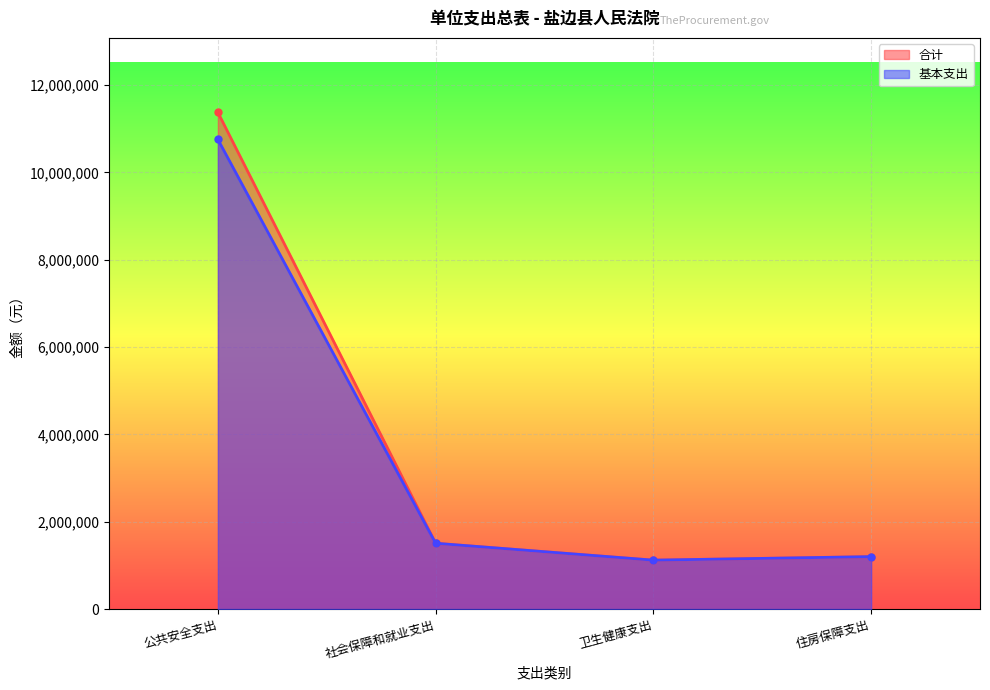

Is it true that 合计 equals 1506497.8 at 社会保障和就业支出?

True